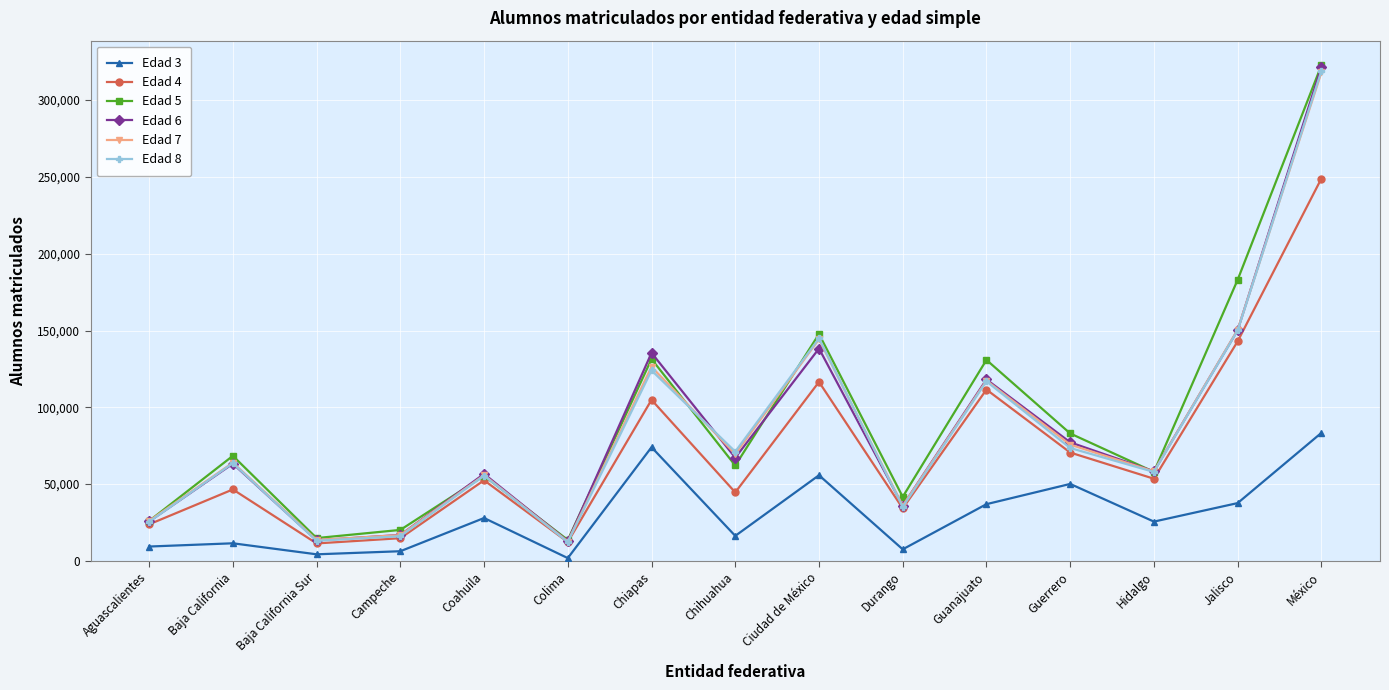

True or false: Edad 7 and Edad 3 intersect in this chart.

False